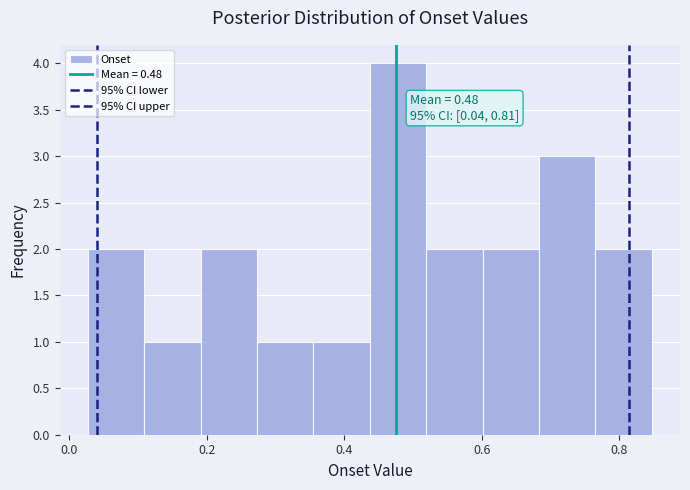

Which range on the x-axis has the tallest bar?

0.44 to 0.52